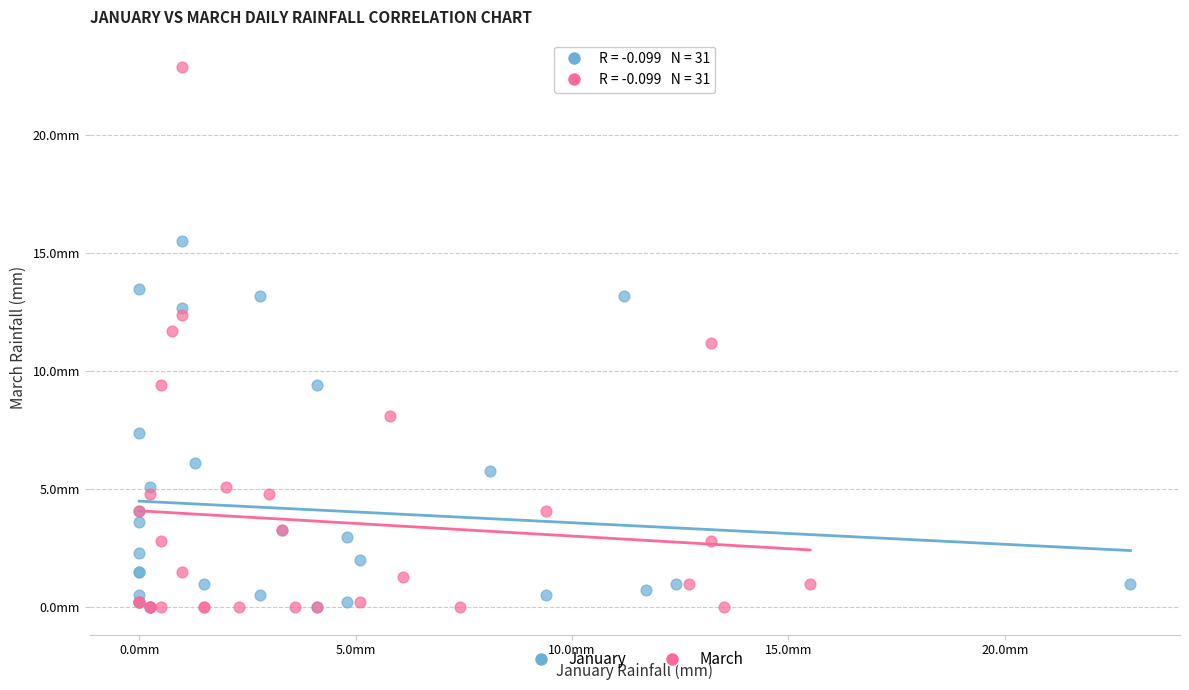

Which series reaches the maximum Y coordinate?

March